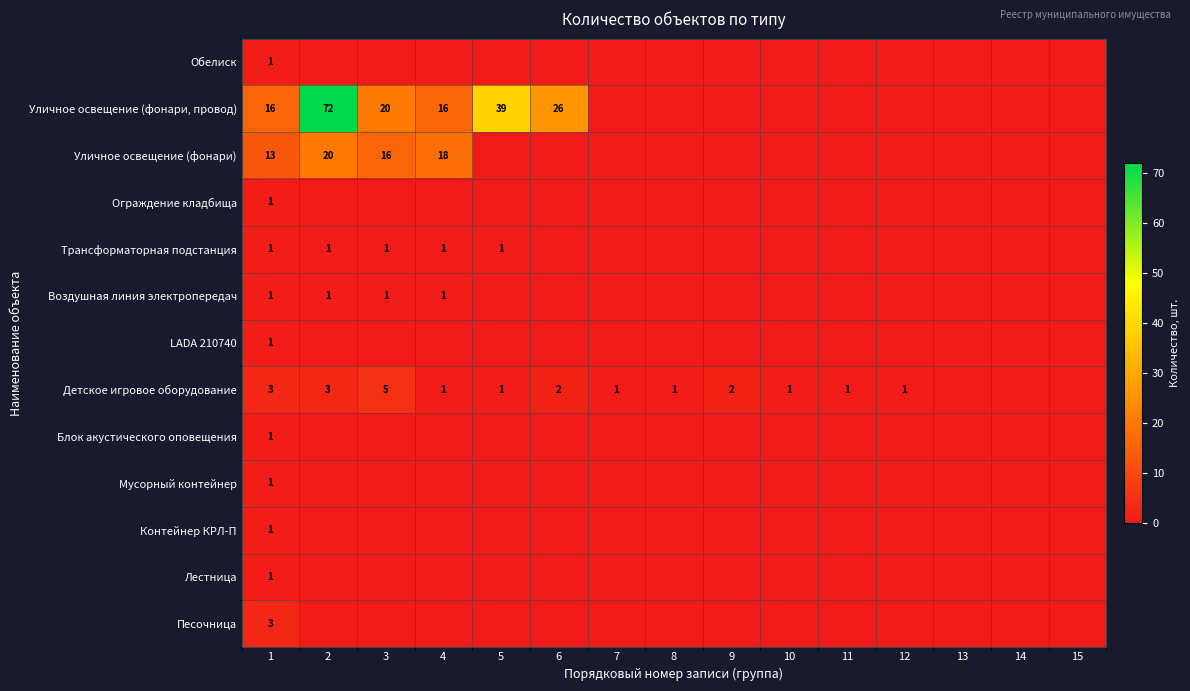

At how many categories does at least one series exceed 69?

1